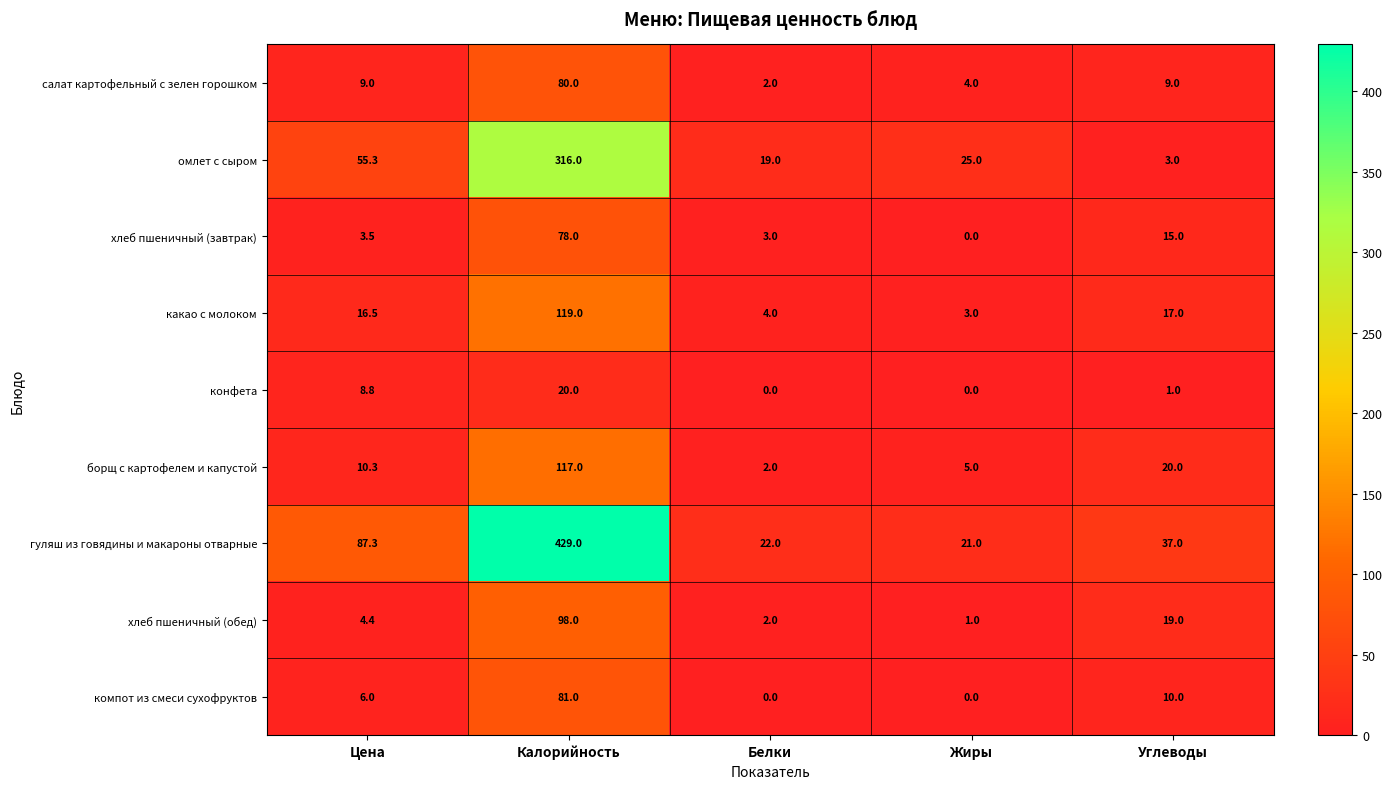

What is the lowest value of the омлет с сыром series?

3.0